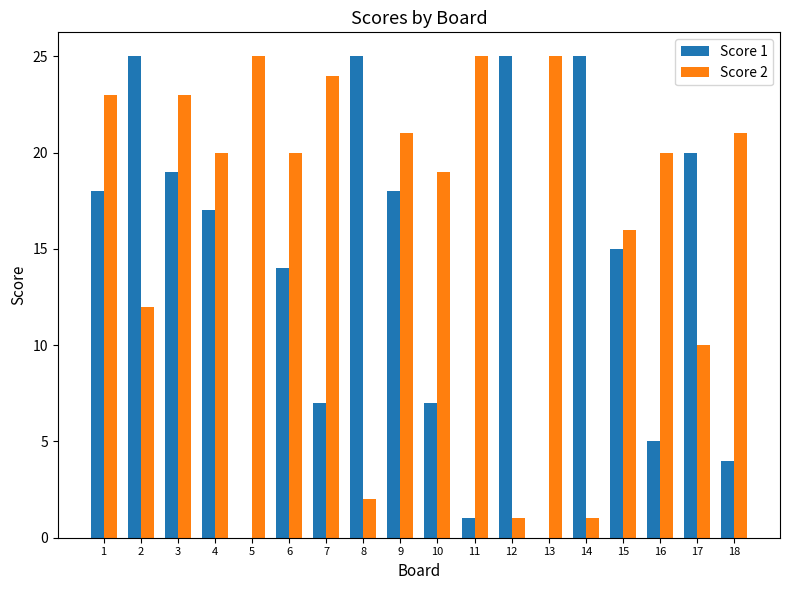

The value of Score 2 at 12 is 1. True or false?

True